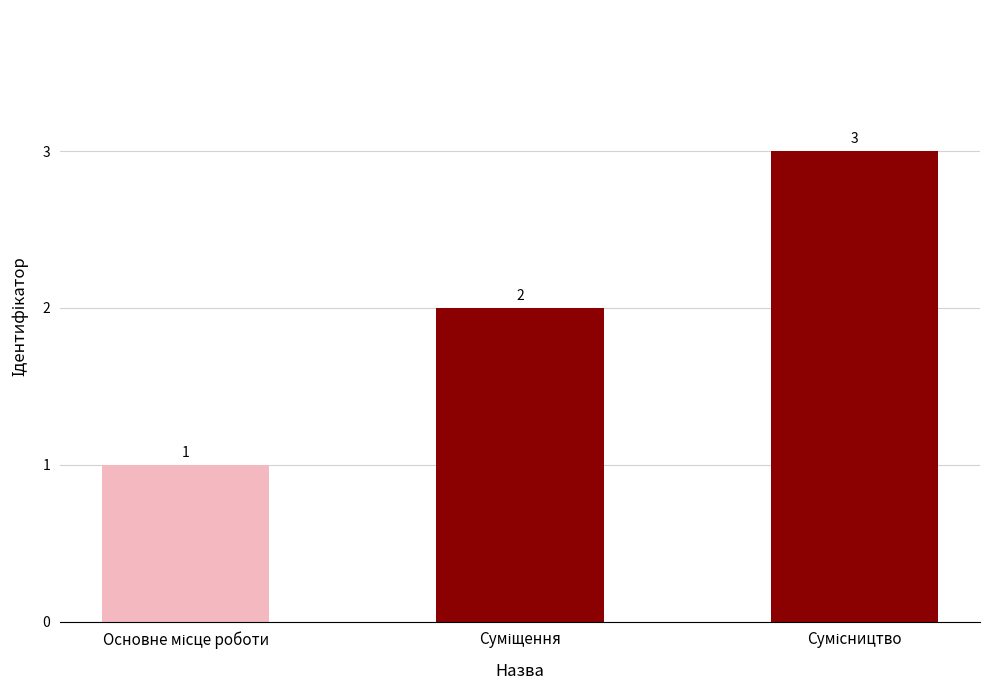

What is the minimum value shown in the chart?

1